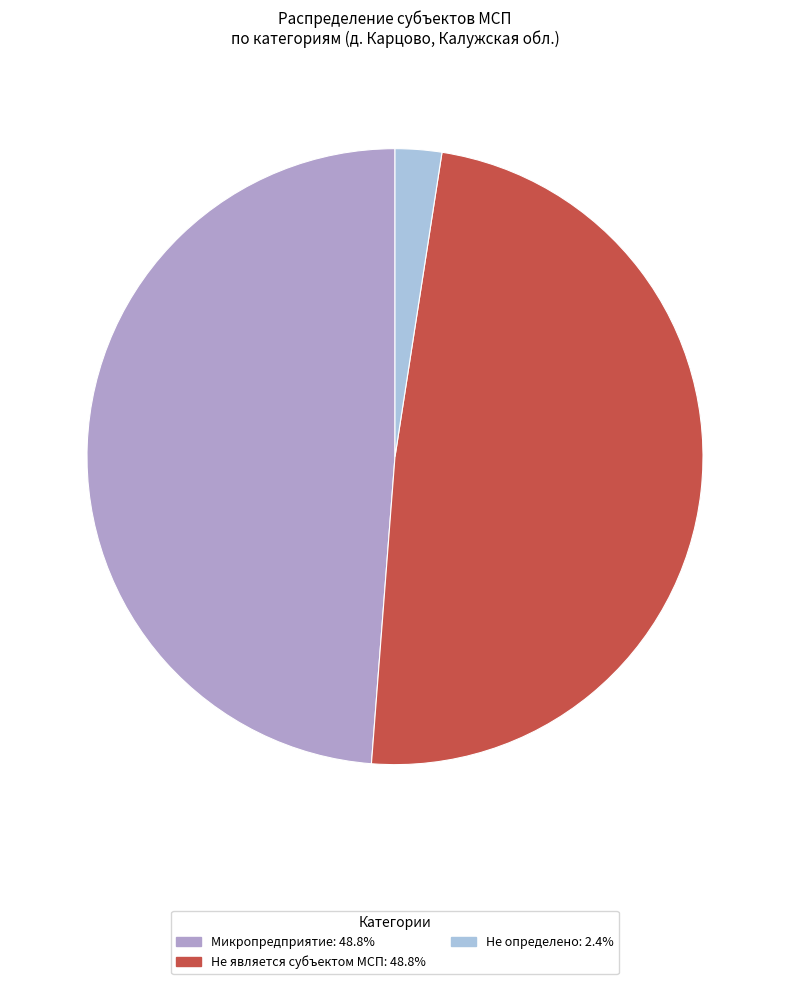

Count the number of slices in the pie.

3